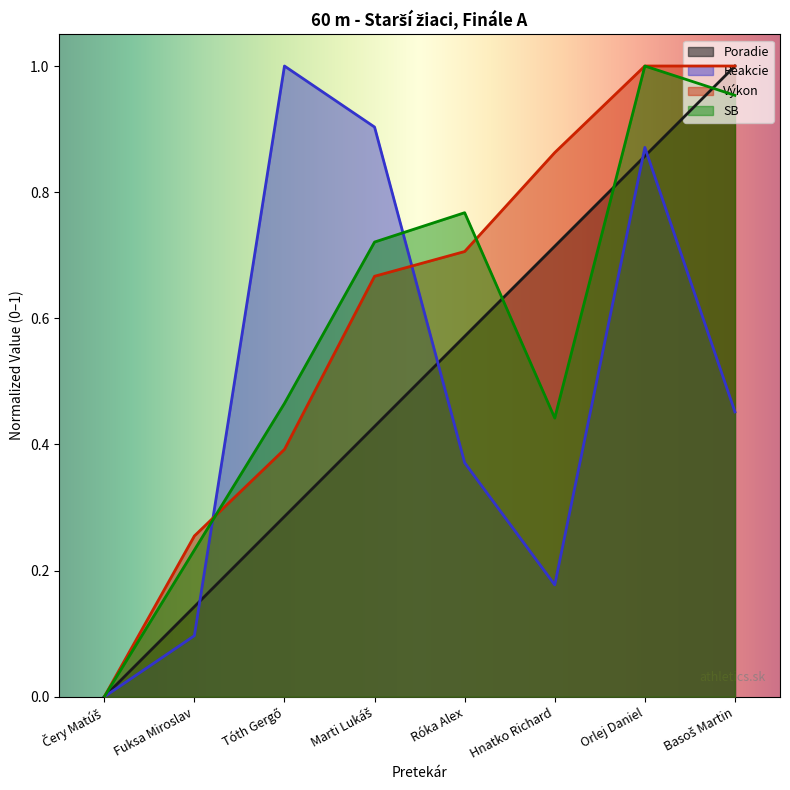

Does the chart display data point markers on the line(s)?

No